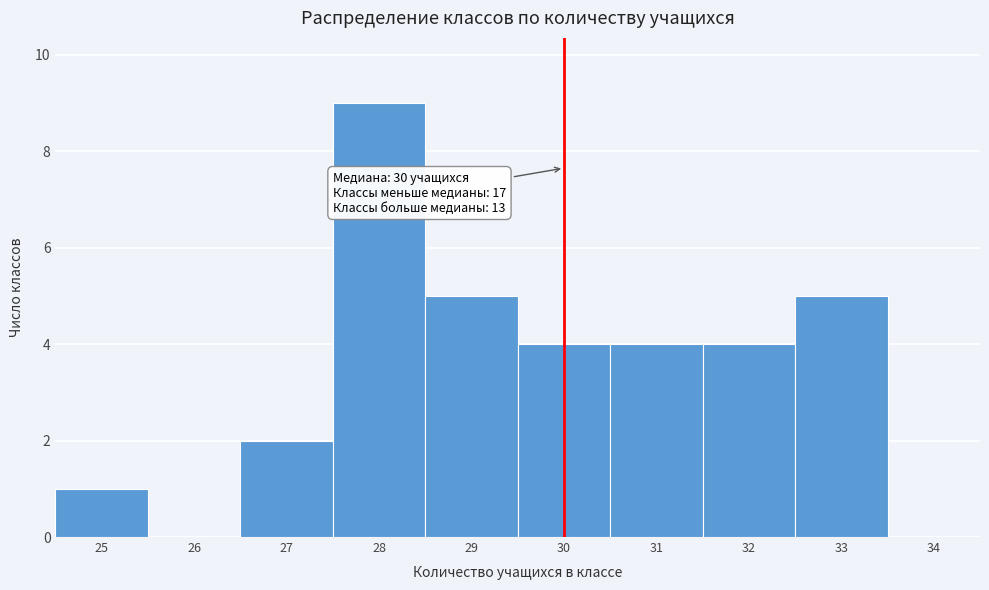

Over which range of the x-axis is the bar tallest?

27.5 to 28.5